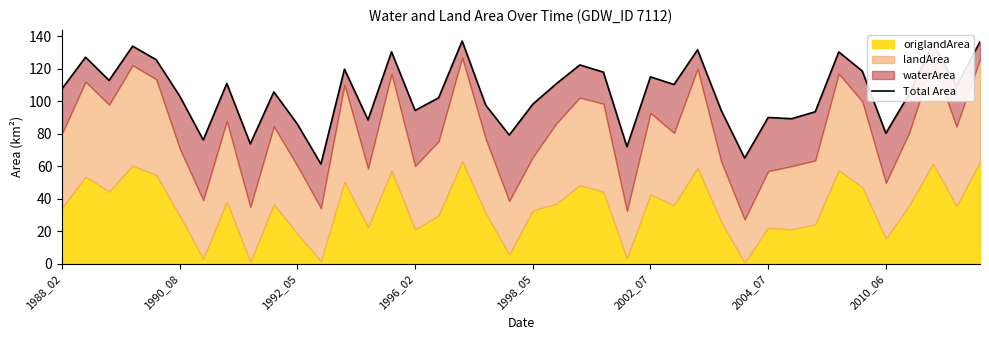

How many points are lower than both their immediate neighbors (excluding endpoints)?

13